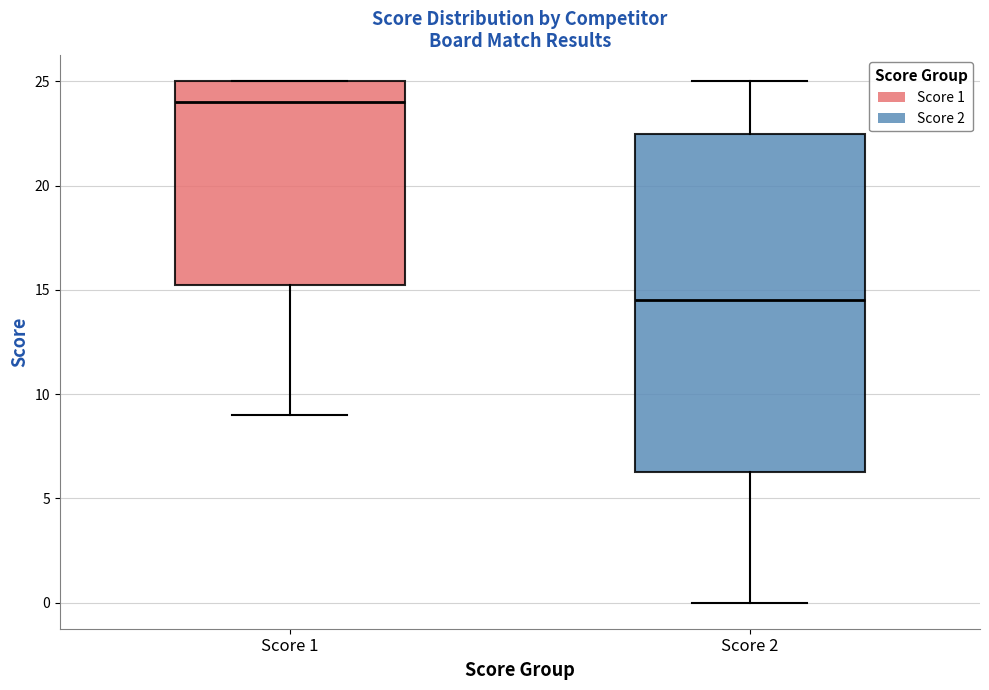

Reading left to right, transcribe this box plot: for each box, give where its median line is, the range the box spans, and where its two whiskers end, as read against the y-axis. The values are not printed on the chart, so give them approximately, as read against the axis.

Score 1: median 24.0, box 15.5 to 25.0, whiskers 9.0 to 25.0
Score 2: median 14.5, box 6.5 to 22.5, whiskers 0.0 to 25.0